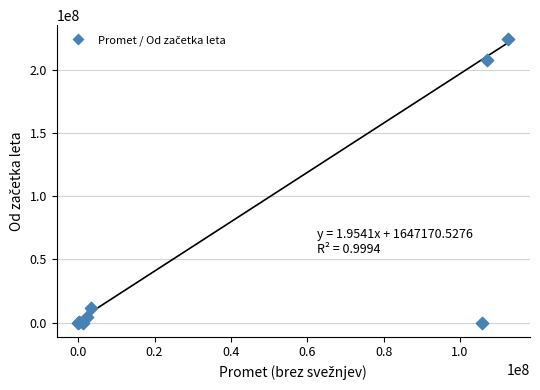

What Y value in the scatter plot is closest to 112187041?

208280494.5